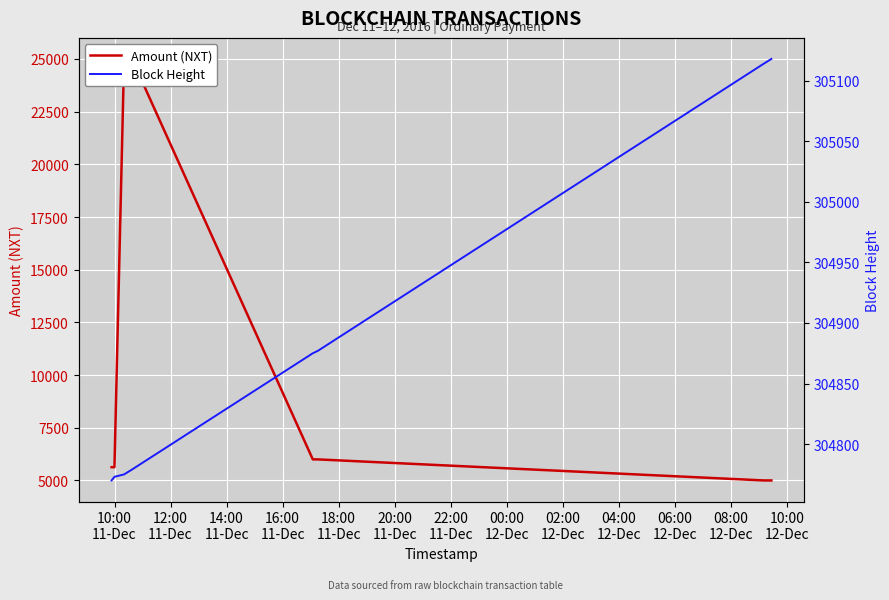

What is the label of the 3rd point from the left?

14:00
11-Dec